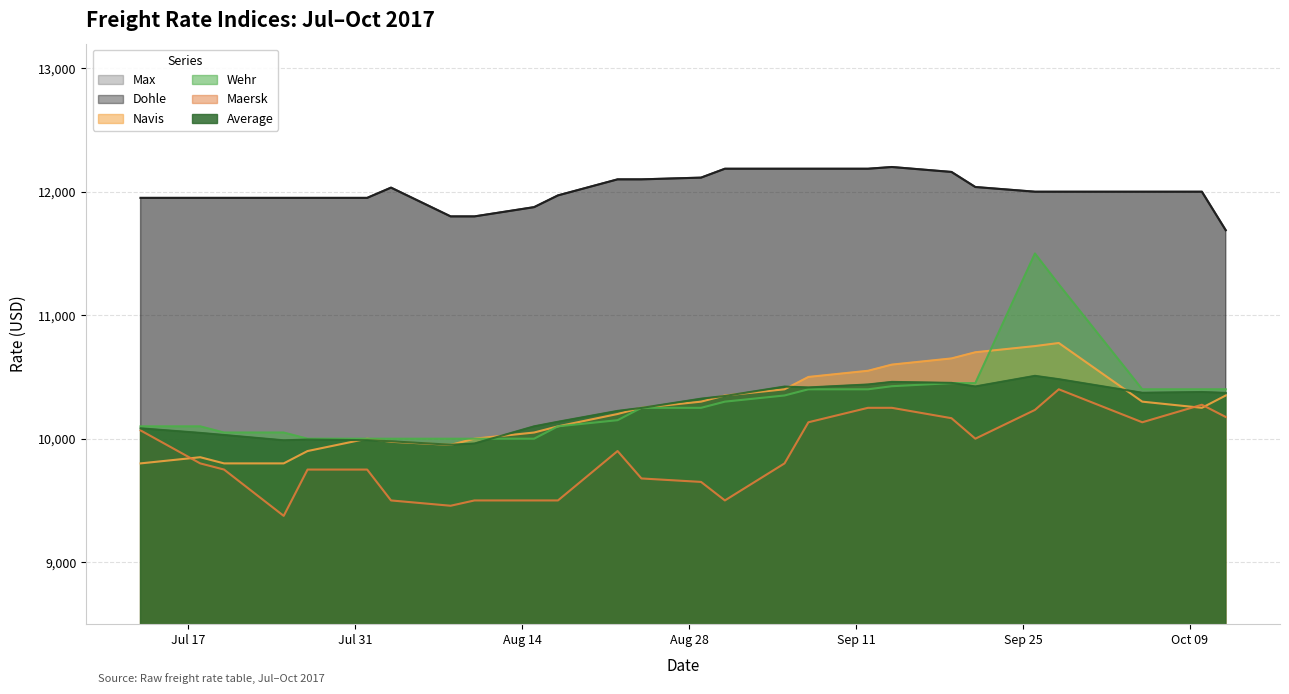

How many data points in Maersk are above 9800?

12